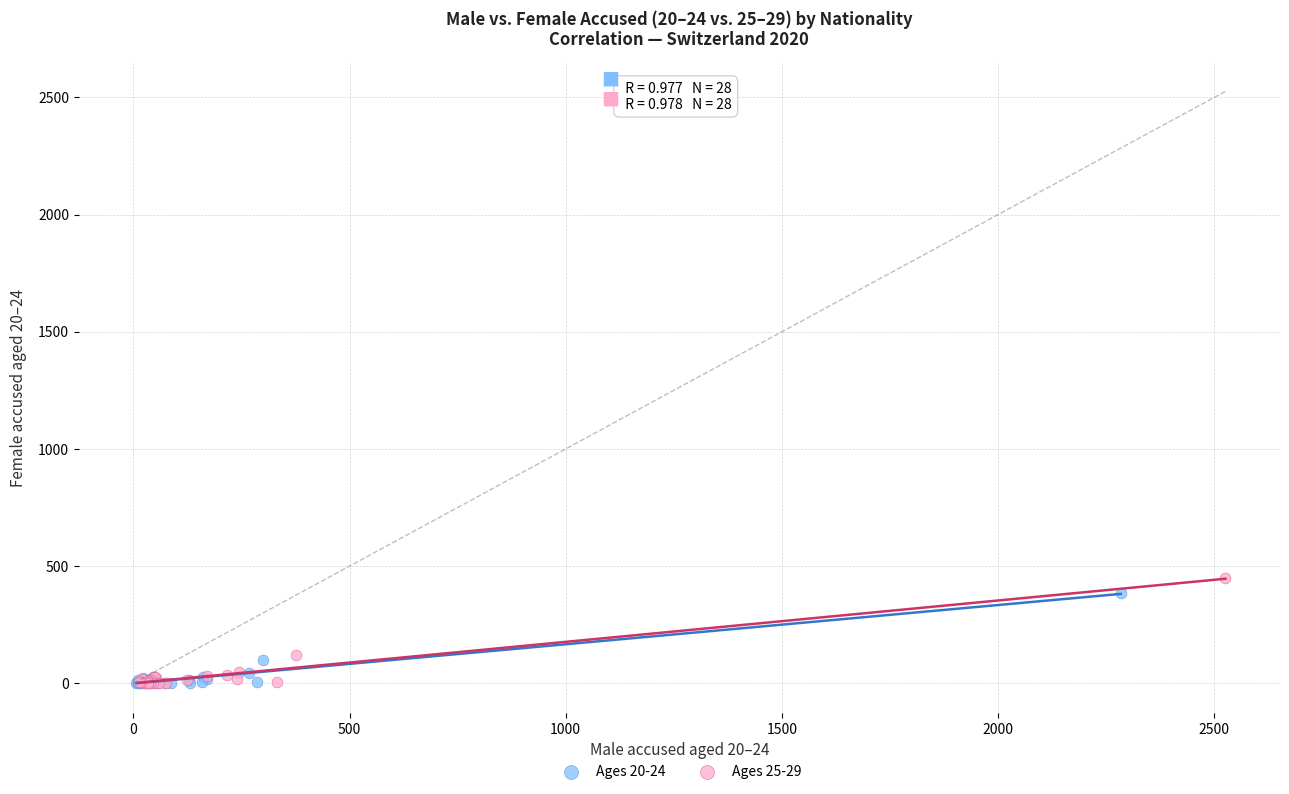

Which series has the widest spread of Y values?

Ages 25-29